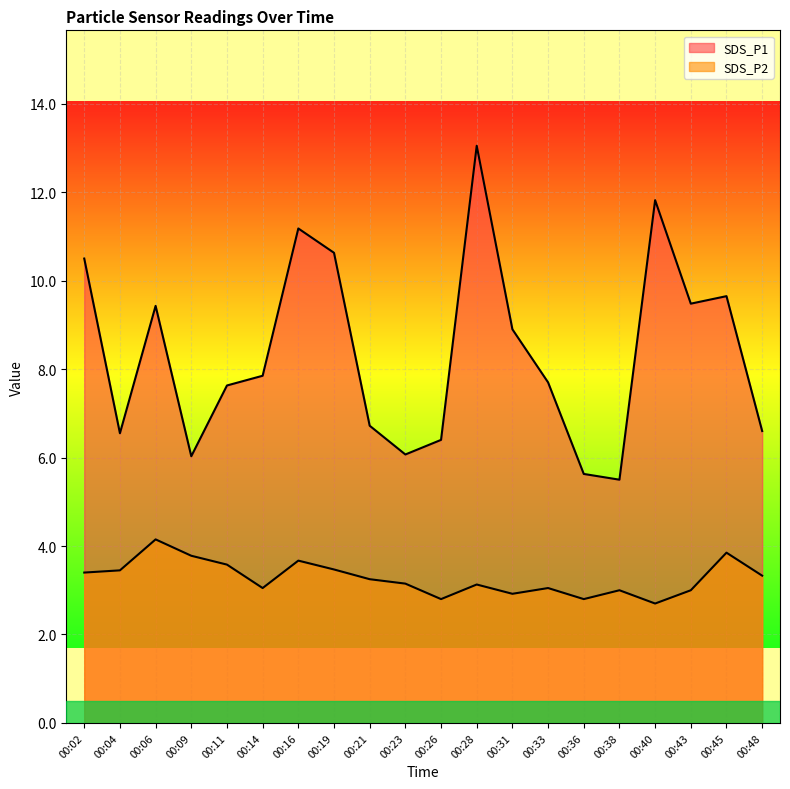

True or false: SDS_P2 has more than 2 points higher than both neighbors.

True